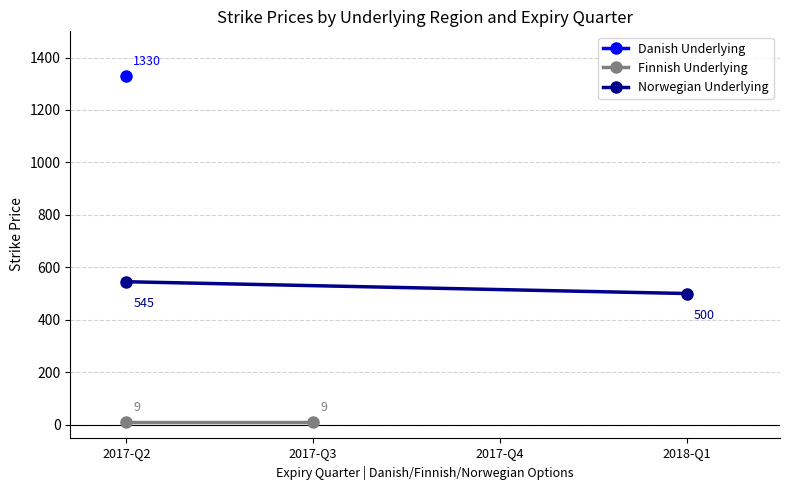

Which series changed the most between 2017-Q2 and 2017-Q3?

Norwegian Underlying